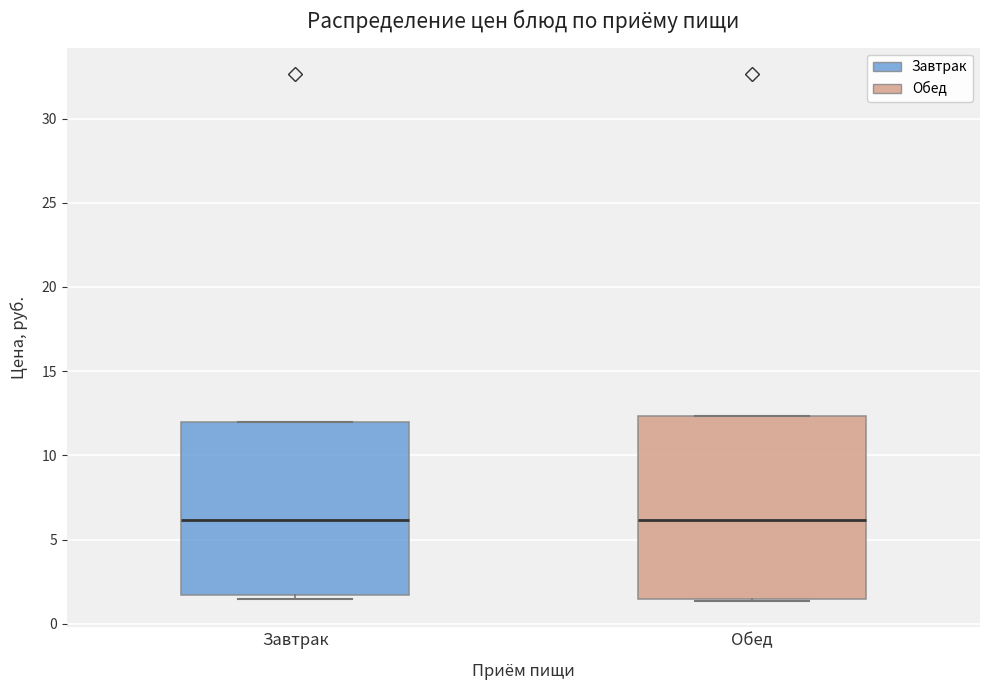

Reading left to right, read every box against the y-axis: the position of its median line, the range the box covers, and the ends of its whiskers. The values are not printed on the chart, so give them approximately, as read against the axis.

Завтрак: median 6.0, box 1.5 to 12.0, whiskers 1.5 (just below the box's lower edge) to 12.0
Обед: median 6.0, box 1.5 to 12.5, whiskers 1.5 to 12.5